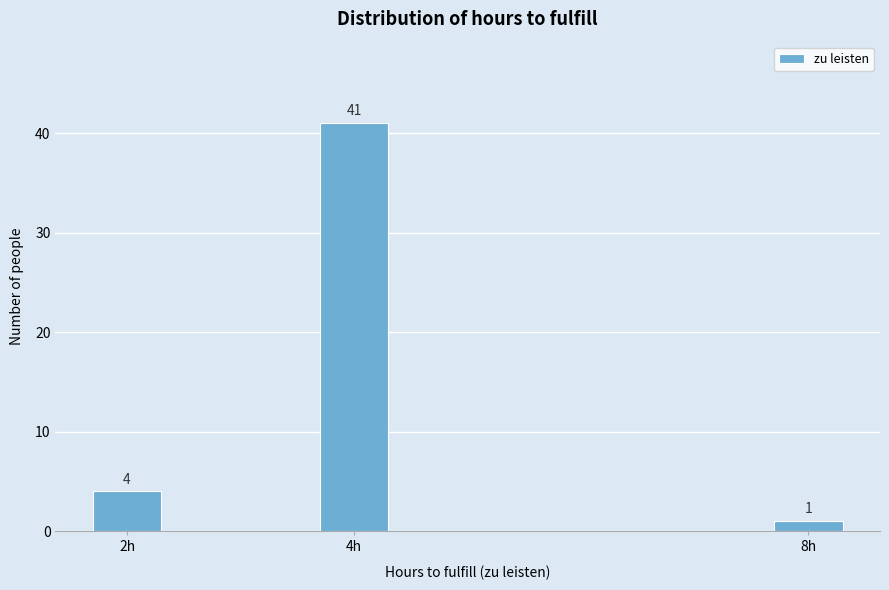

Reading left to right, what are all the values shown in this chart?

4	41	1